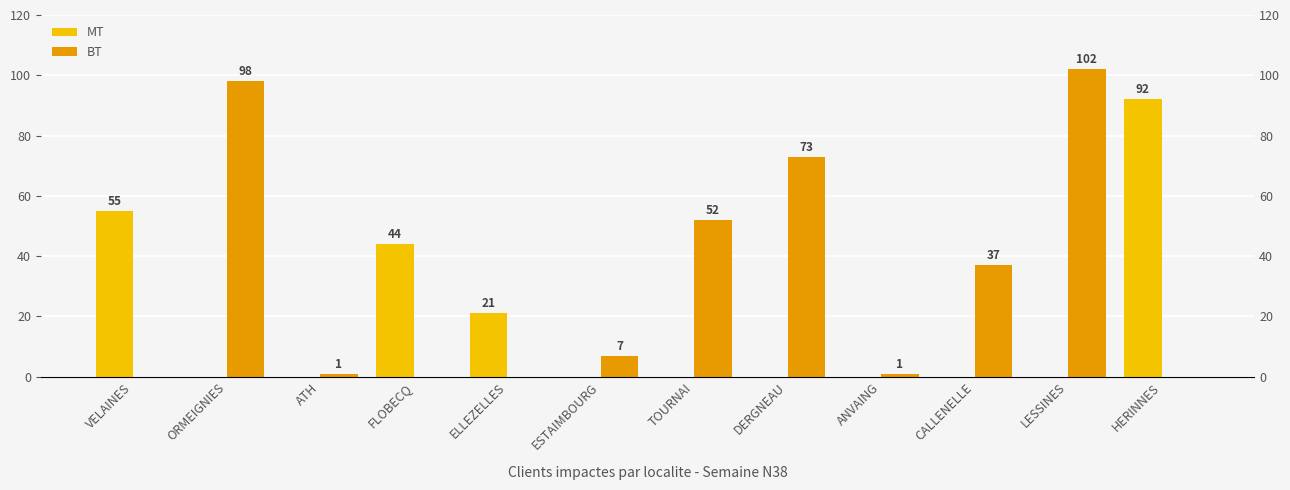

Rank the categories by MT value from highest to lowest.

HERINNES, VELAINES, FLOBECQ, ELLEZELLES, ORMEIGNIES, ATH, ESTAIMBOURG, TOURNAI, DERGNEAU, ANVAING, CALLENELLE, LESSINES